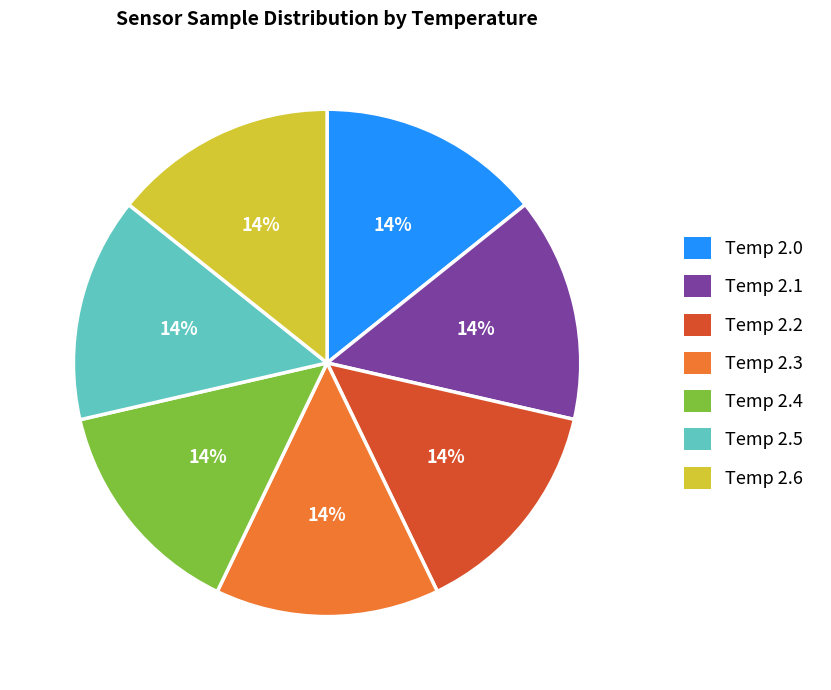

To the nearest percent, what portion does Temp 2.4 represent?

14%